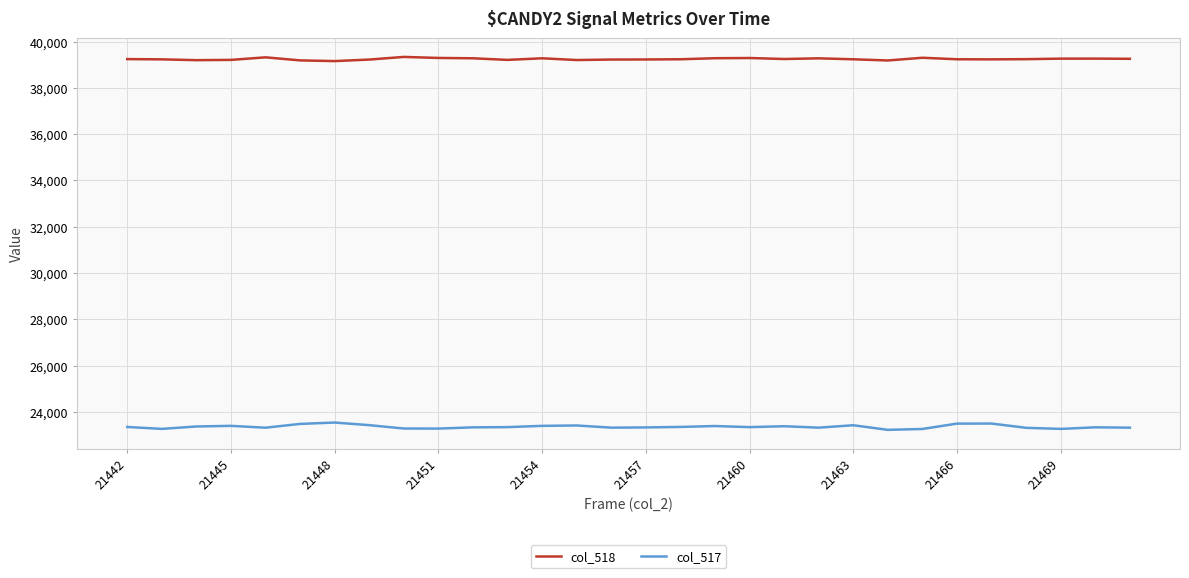

List the series in order of their peak value, lowest first.

col_517, col_518